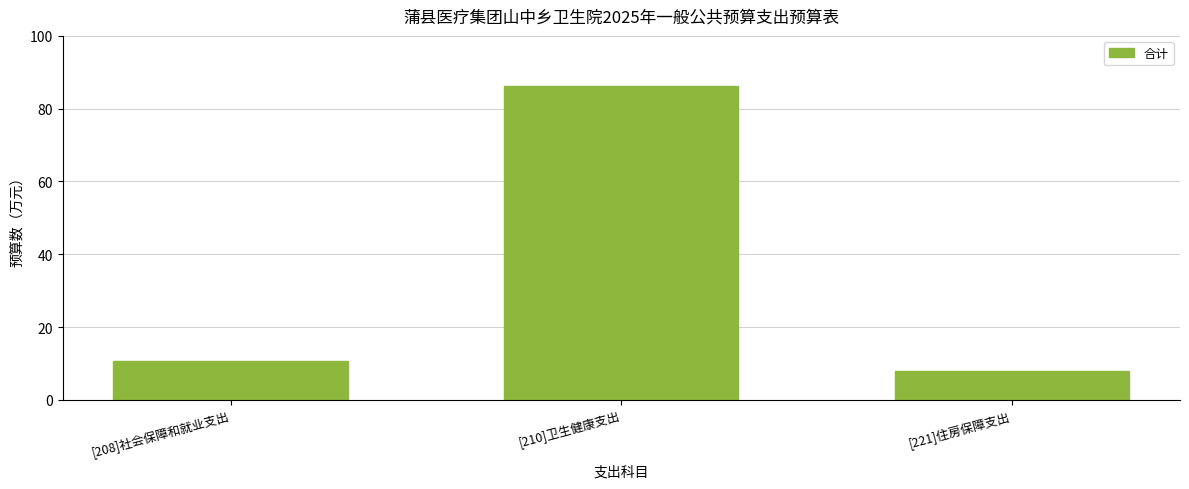

Reading left to right, list all the values displayed in this chart.

[208]社会保障和就业支出=10.8	[210]卫生健康支出=86.3	[221]住房保障支出=7.9